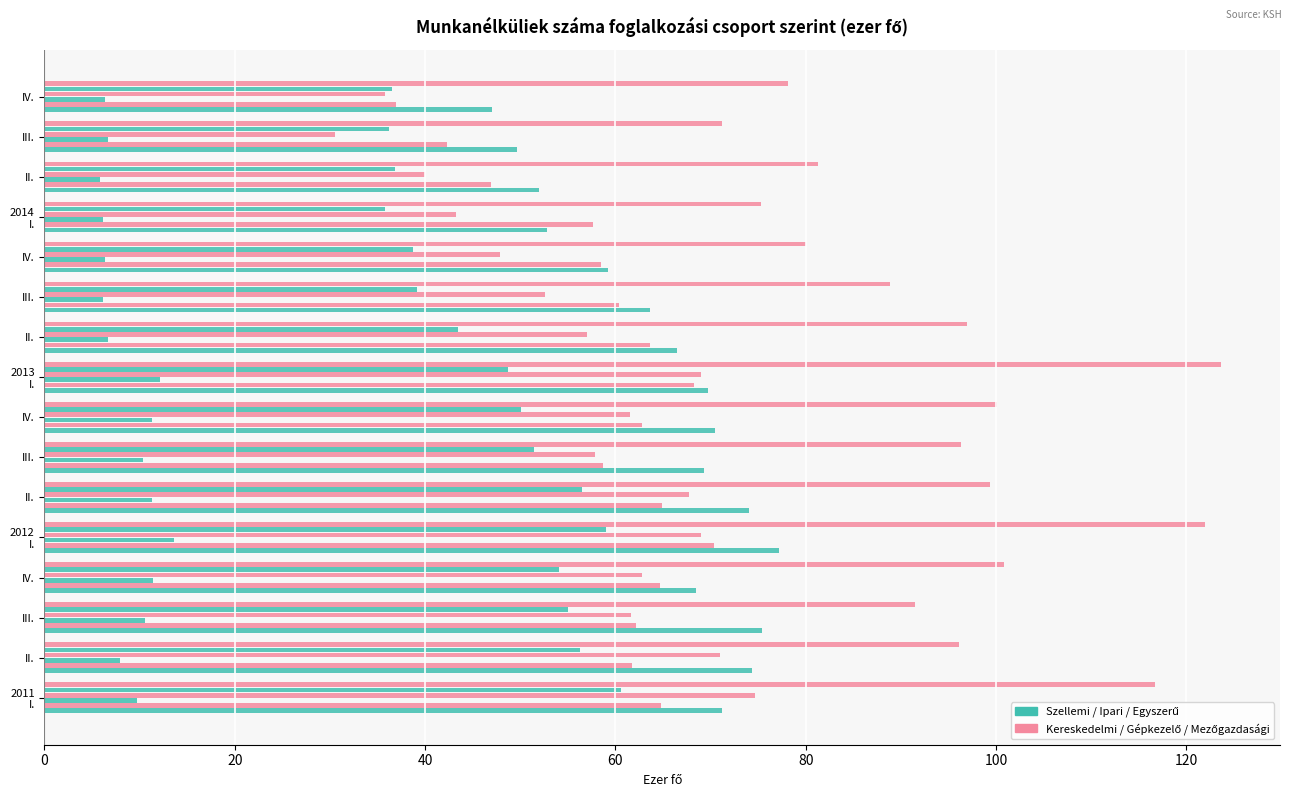

How many series are shown in this chart?

6